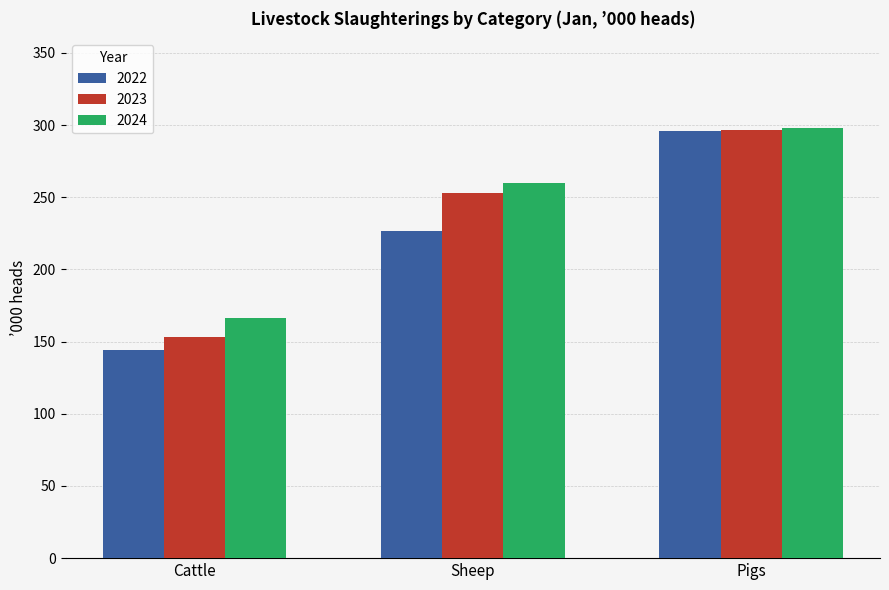

What is the sum of all 2023 values?

702.5